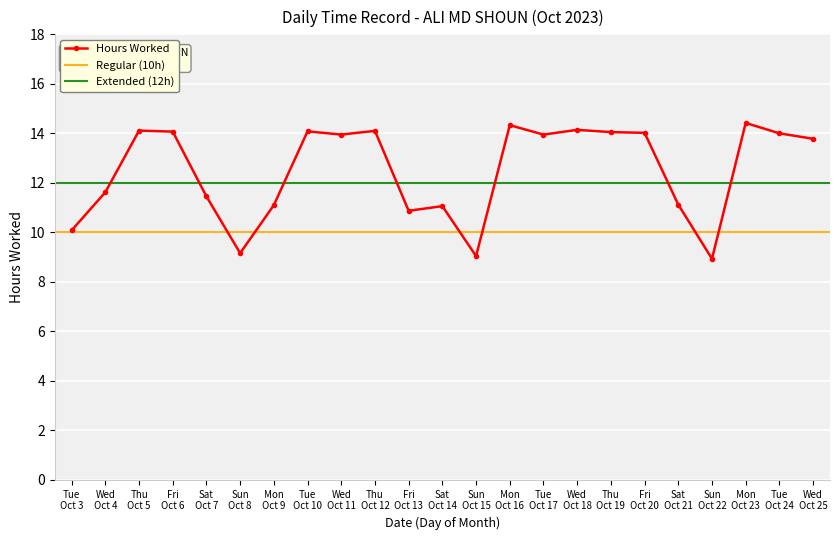

Does the chart display data point markers on the line(s)?

Yes